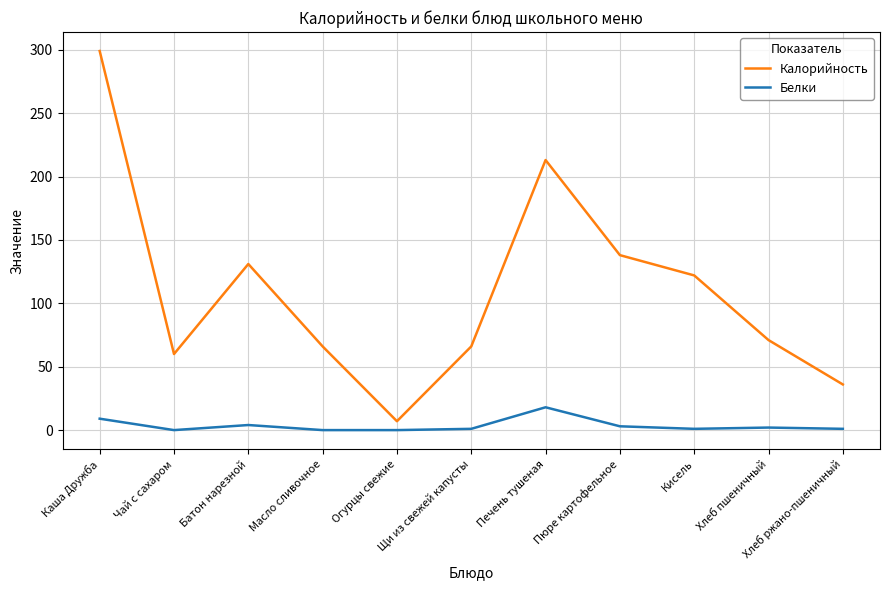

What is the spread (max minus min) of values at Щи из свежей капусты?

65